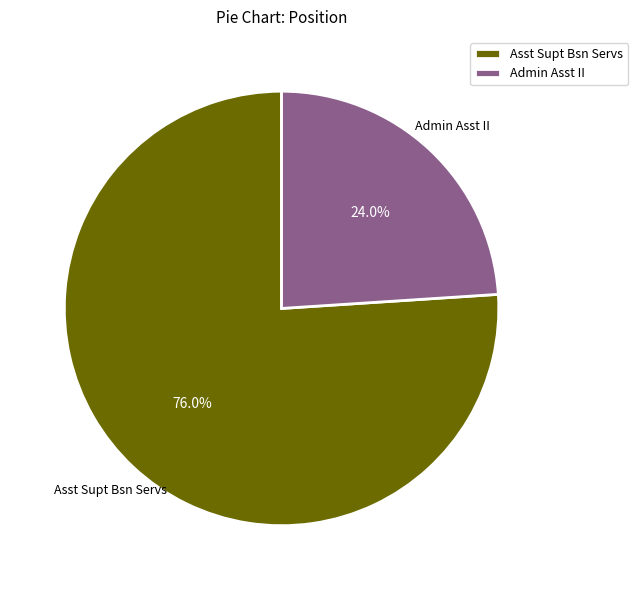

What is the ratio of the value at Asst Supt Bsn Servs to the value at Admin Asst II?

3.2